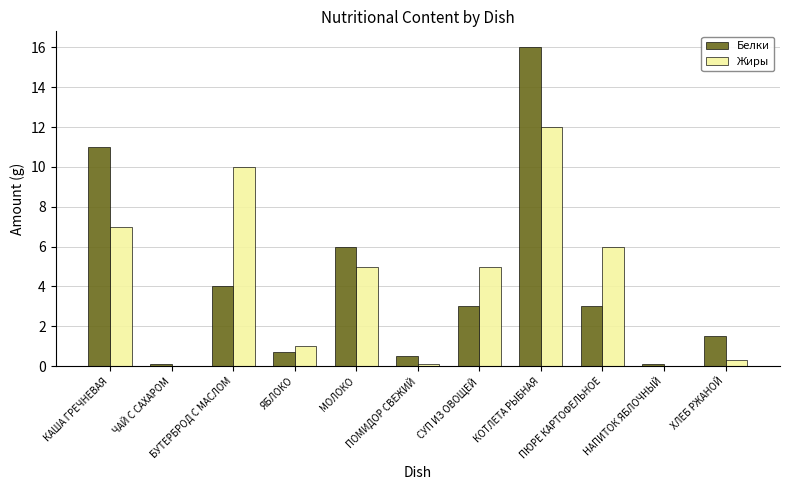

What is the sum of all Белки values?

45.9